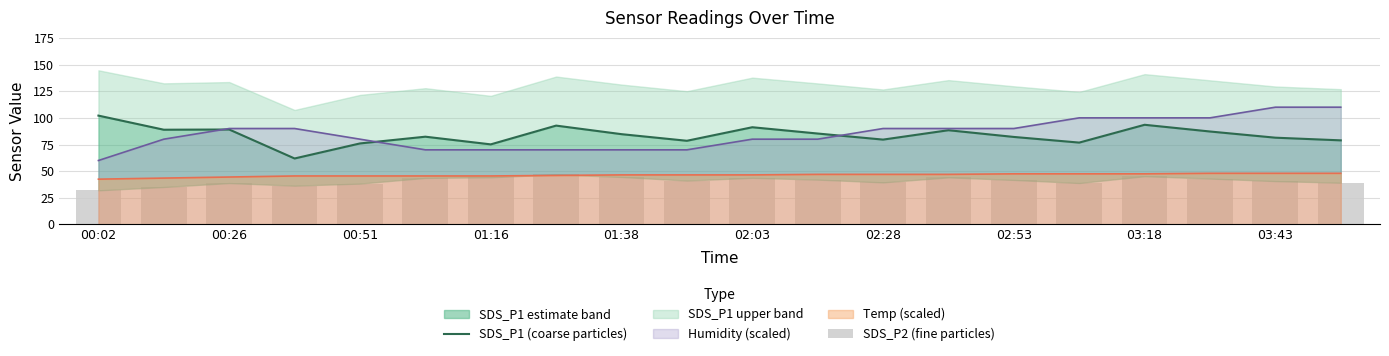

True or false: Humidity (scaled) and Temp (scaled) cross at least once.

False